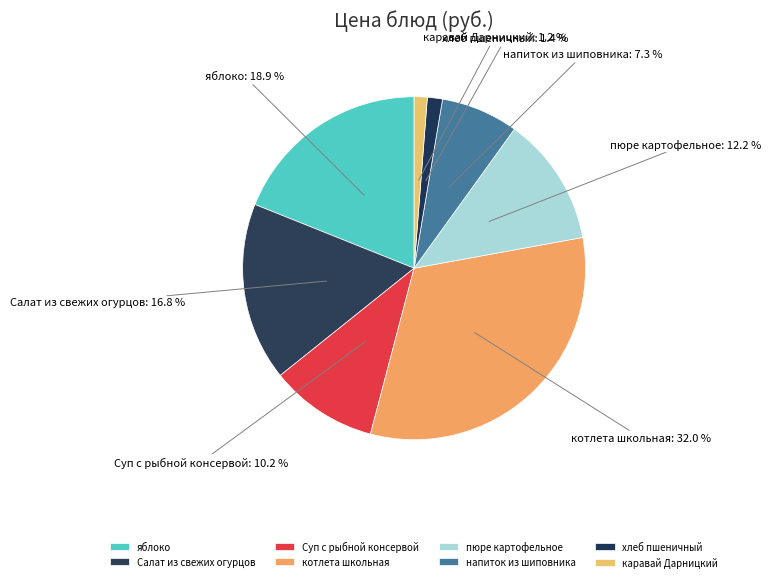

What is the largest slice in the pie chart?

котлета школьная